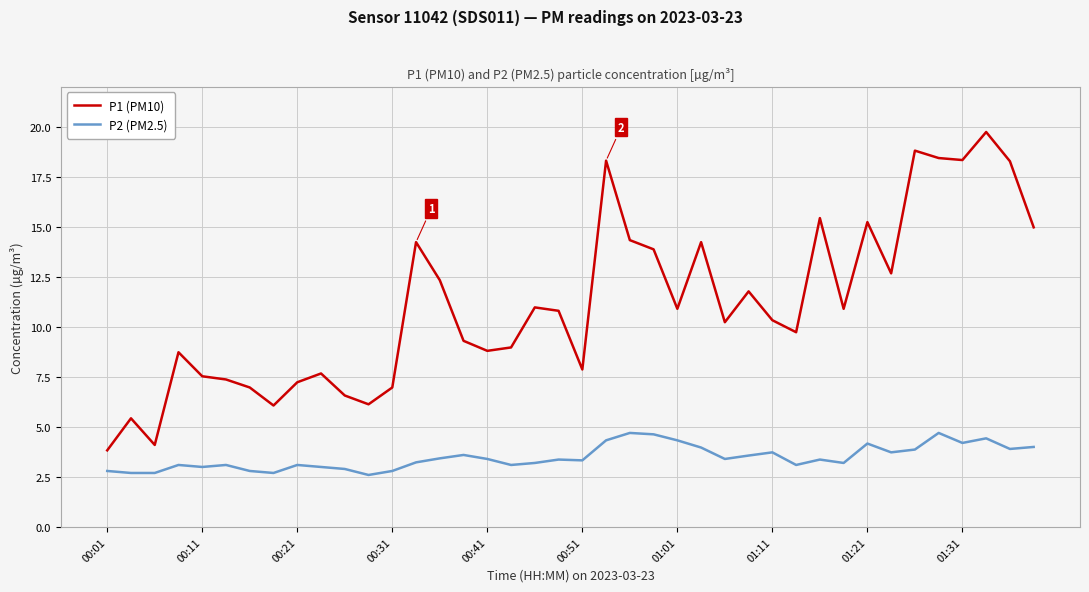

What is the difference between the maximum and minimum values in the P1 (PM10) series?

15.9